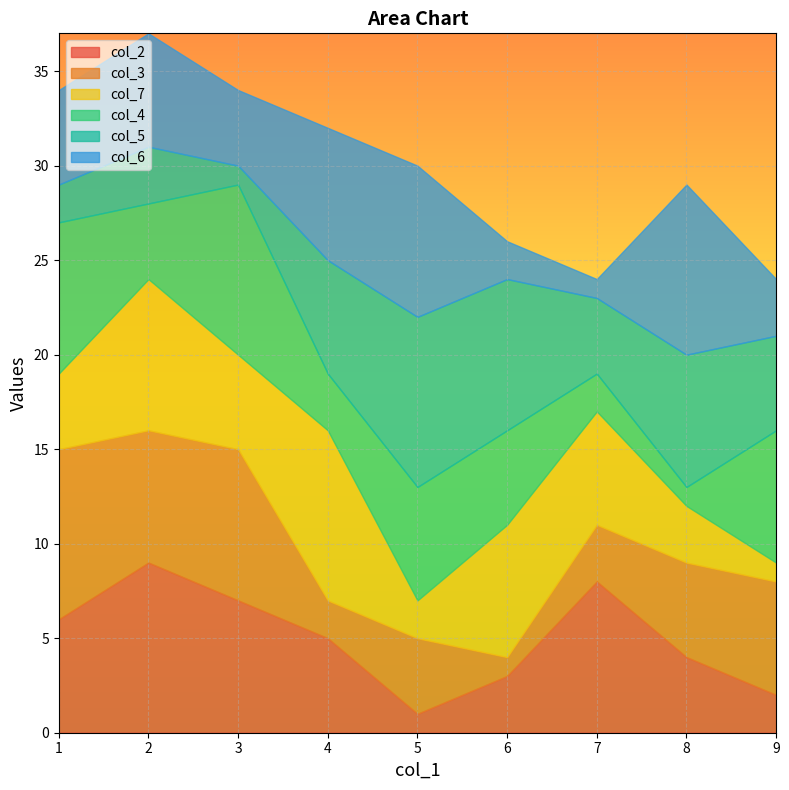

List the series in order of their peak value, highest first.

col_2, col_3, col_7, col_4, col_5, col_6